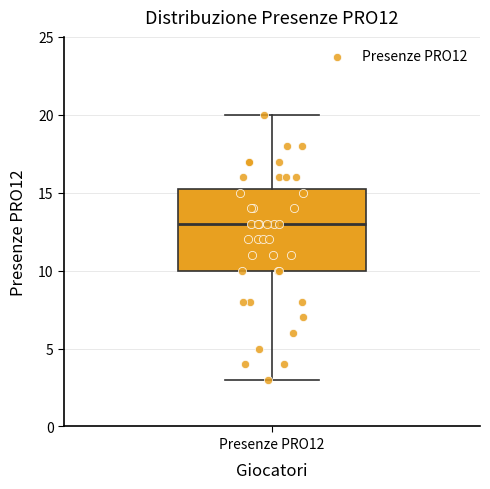

Read this box plot against the y-axis: the position of the median line, the range covered by the box, and the ends of both whiskers. The values are not printed on the chart, so give them approximately, as read against the axis.

median 13.0, box 10.0 to 15.5, whiskers 3.0 to 20.0